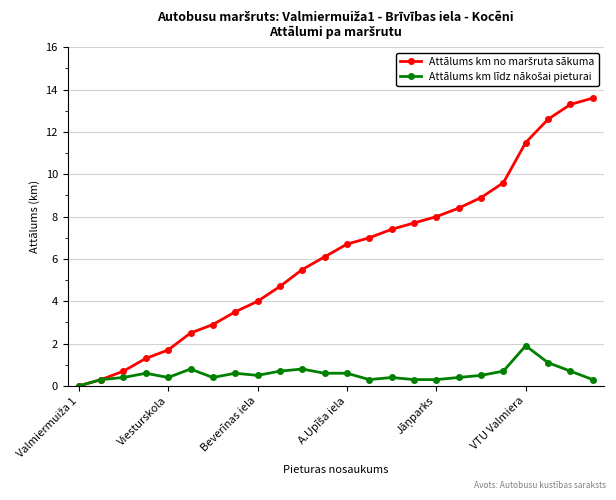

True or false: Attālums km no maršruta sākuma and Attālums km līdz nākošai pieturai intersect in this chart.

False